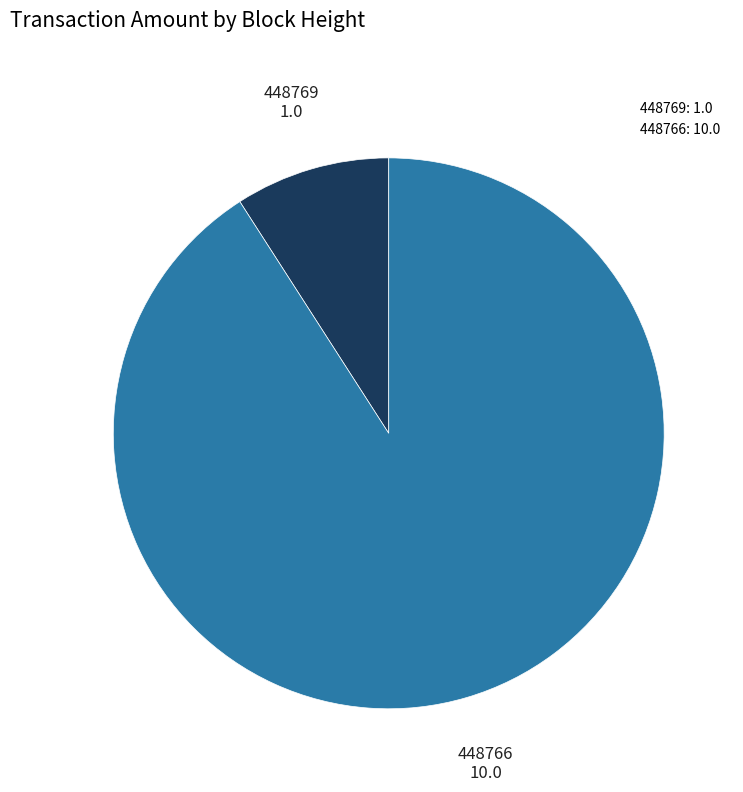

Between 448766 and 448769, which is larger?

448766